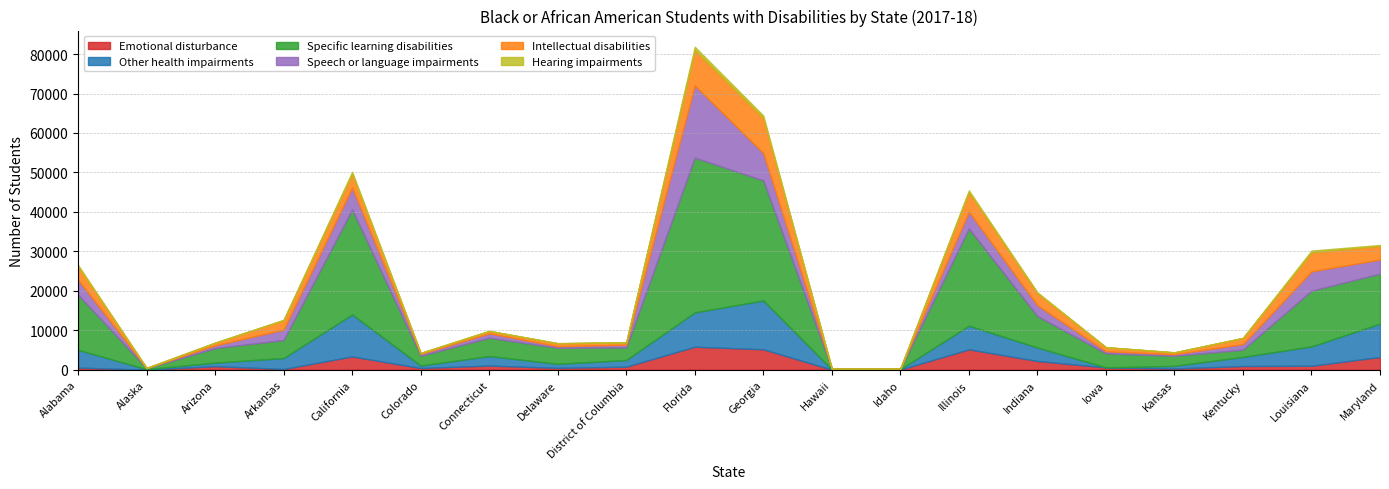

What is the smallest value displayed?

6